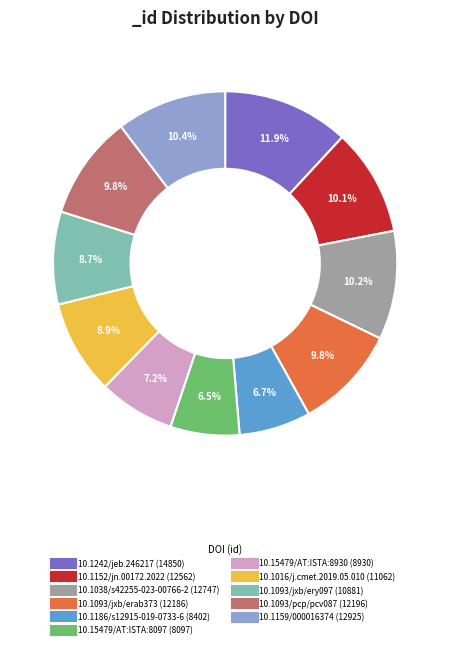

Does 10.1159/000016374 account for over 50% of the chart?

No